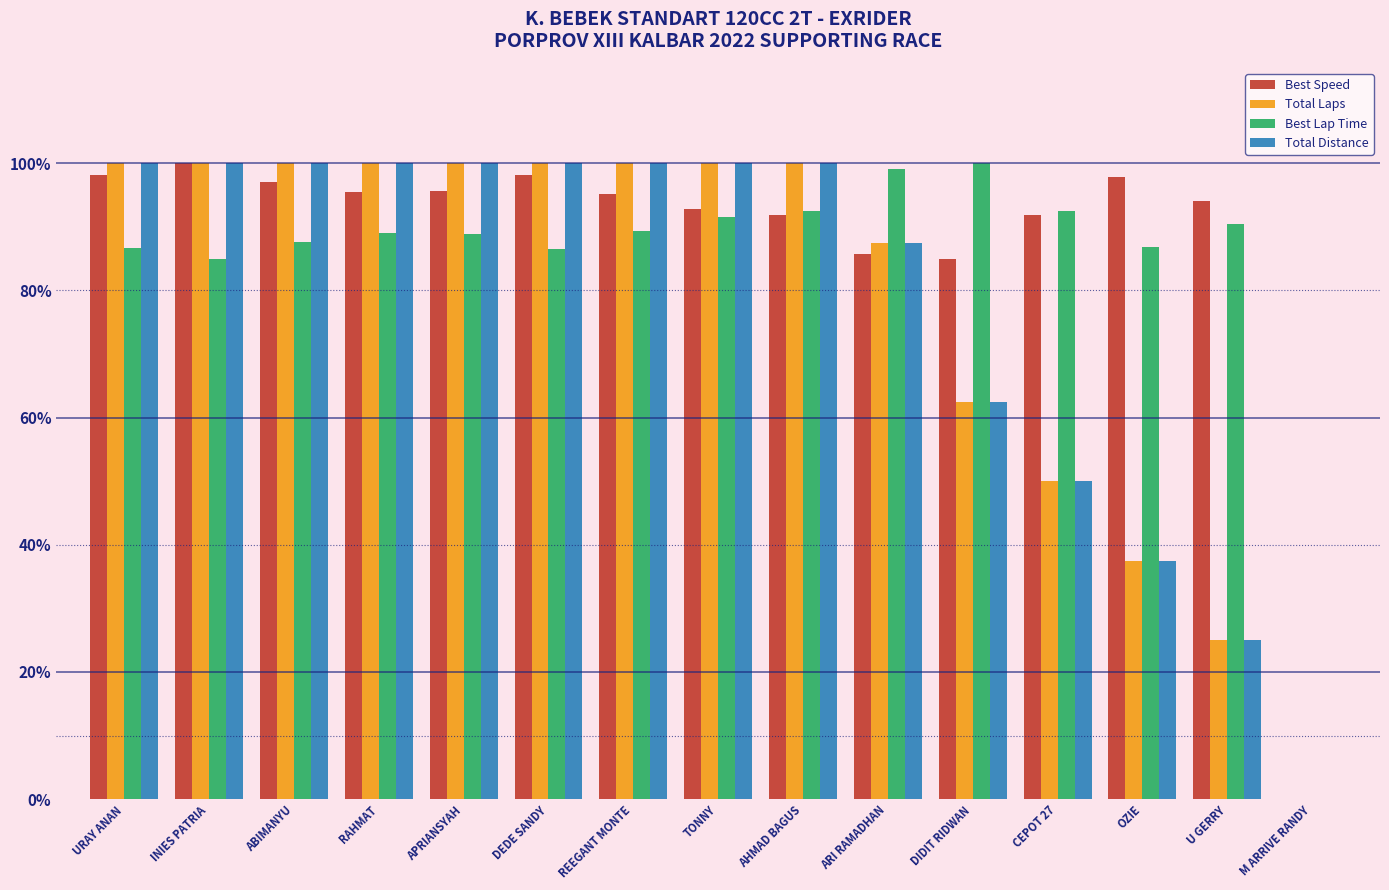

What is the sum of all Total Distance values?

1162.5